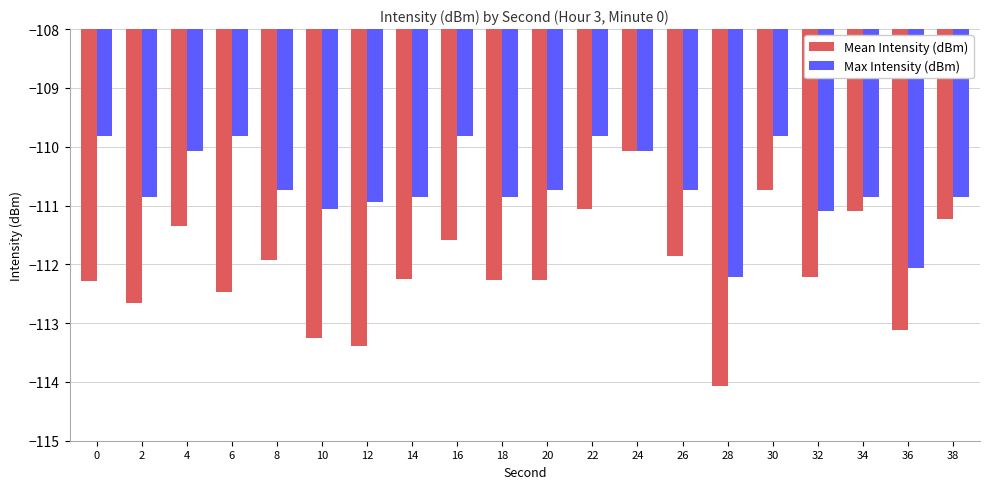

What is the highest value of the Mean Intensity (dBm) series?

-110.1